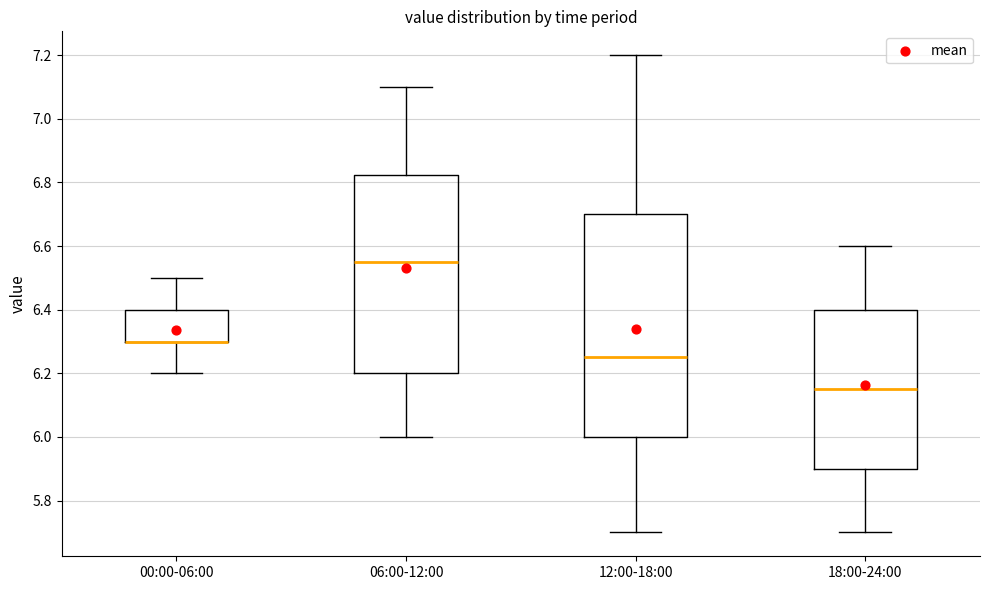

Where is the lower edge of the box for 00:00-06:00 on the y-axis? The values are not printed on the chart, so give them approximately, as read against the axis.

6.30